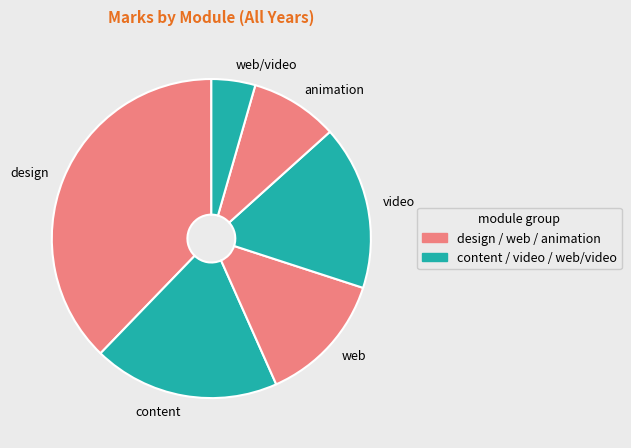

Does web represent more than half of the total?

No